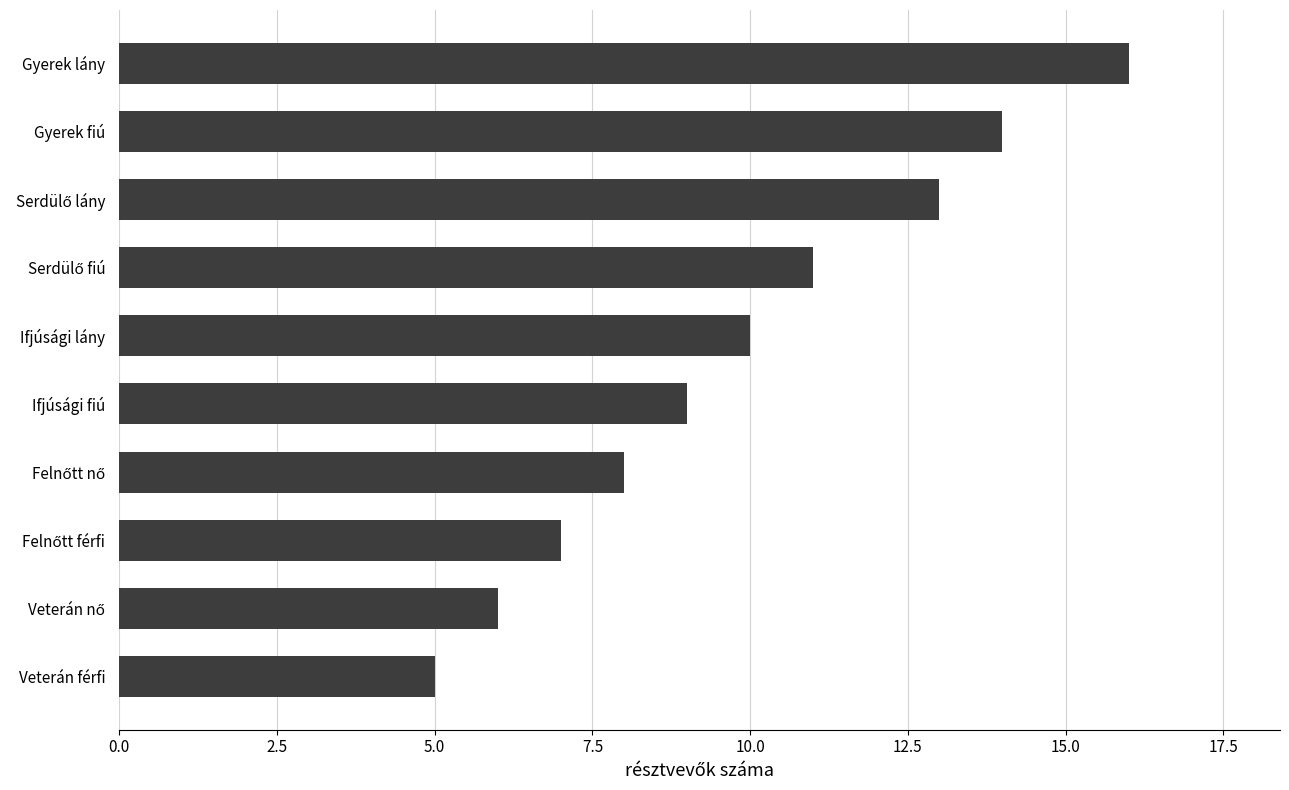

What is the minimum value shown in the chart?

5